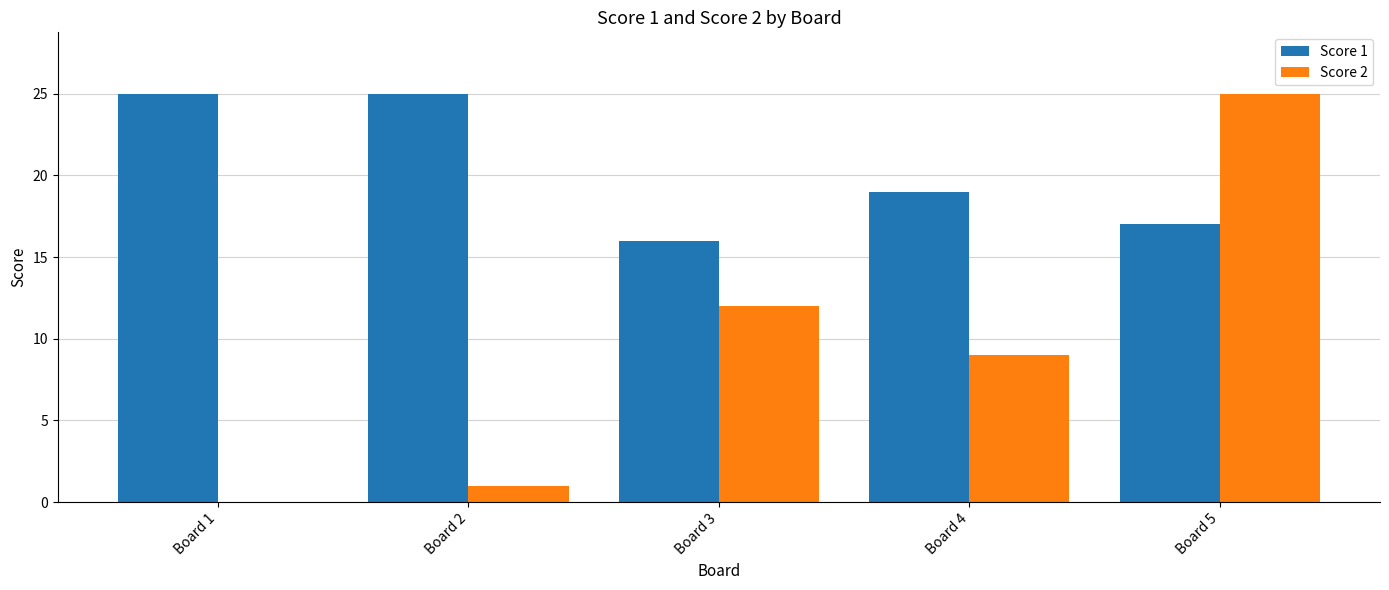

What is the sum of all Score 2 values?

47